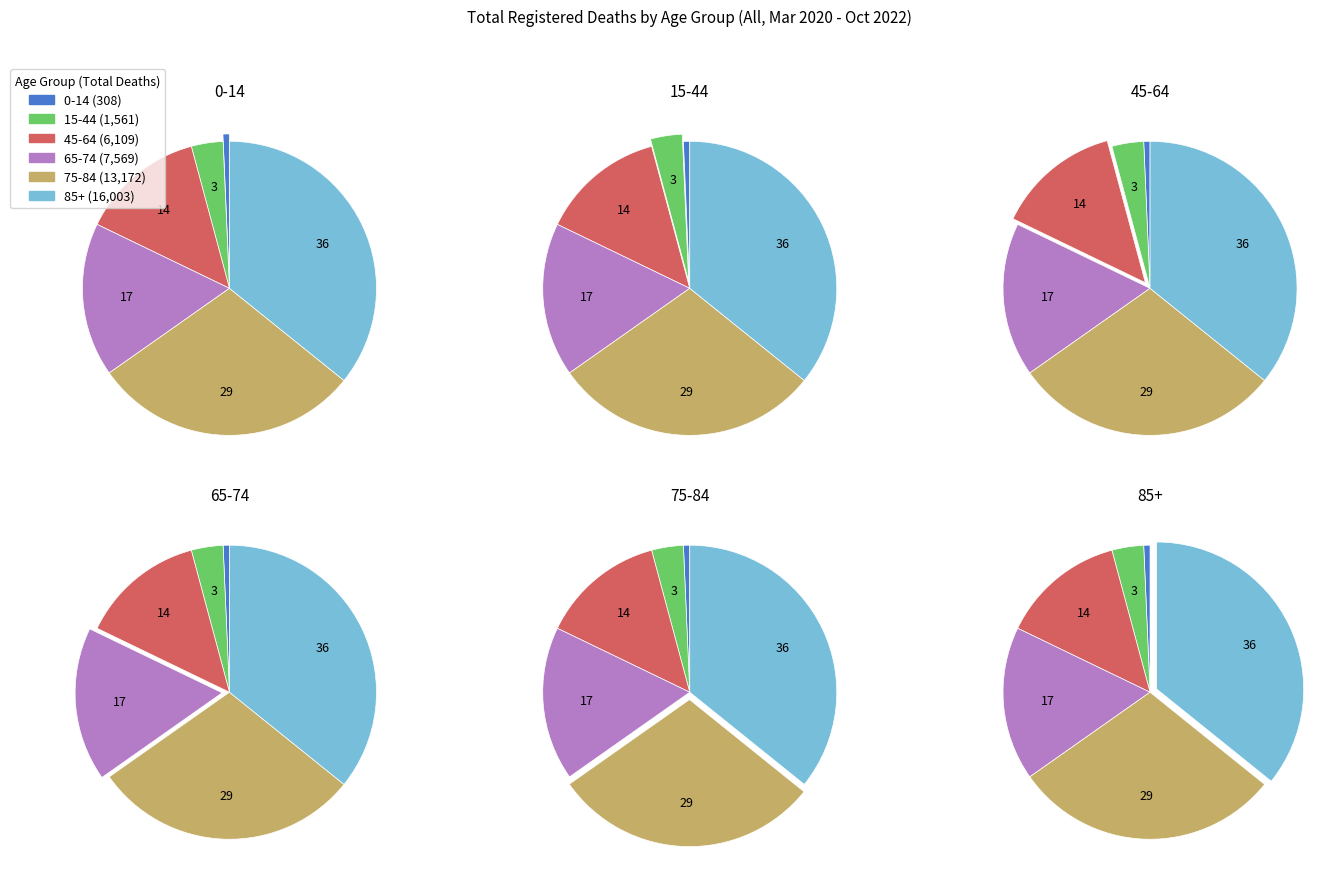

What percentage is the 0-14 slice, to the nearest percent?

1%